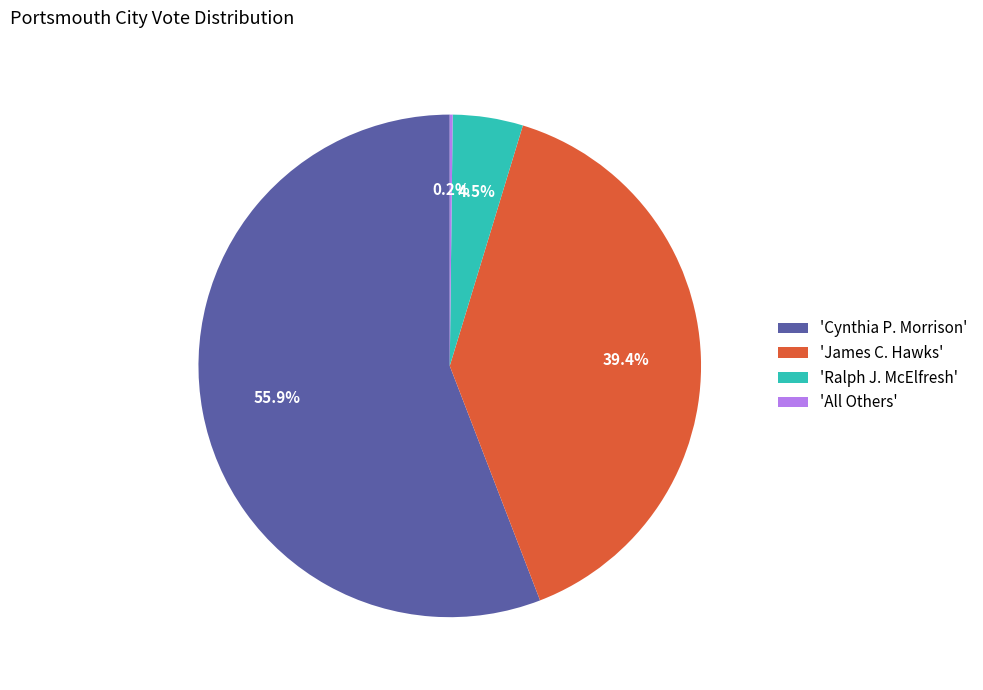

Combined, do 'Ralph J. McElfresh' and 'Cynthia P. Morrison' account for over 50%?

Yes